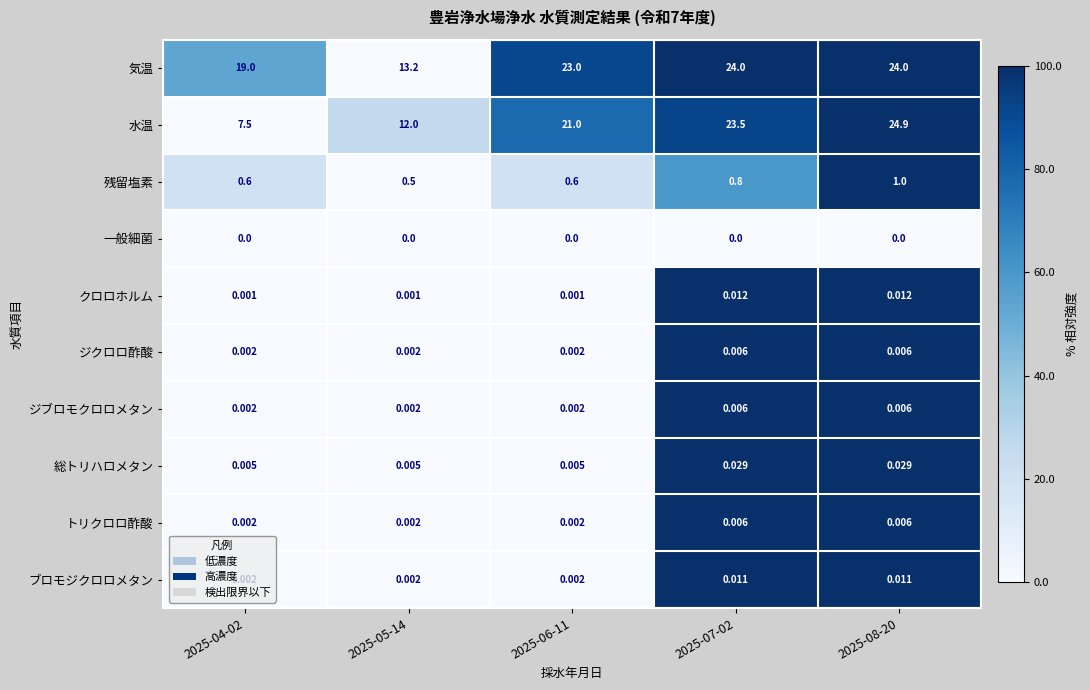

Which series has the largest total across all categories?

気温